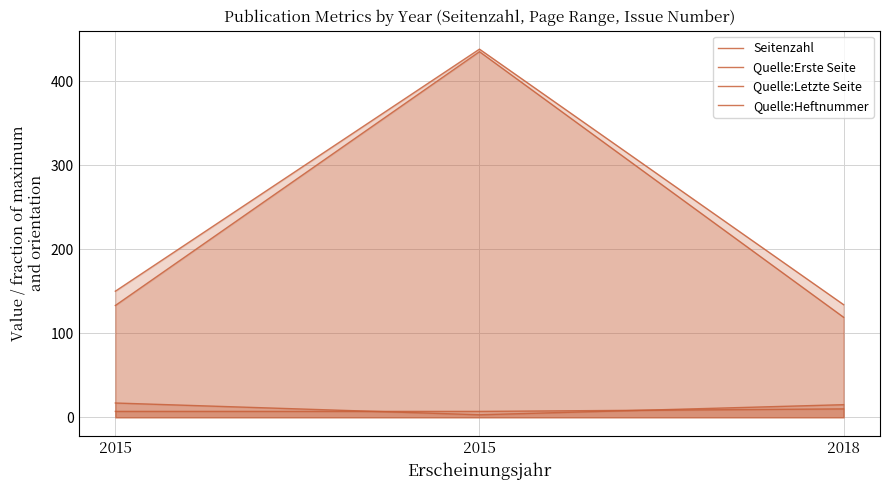

The Seitenzahl series shows 3 at 2015. True or false?

True